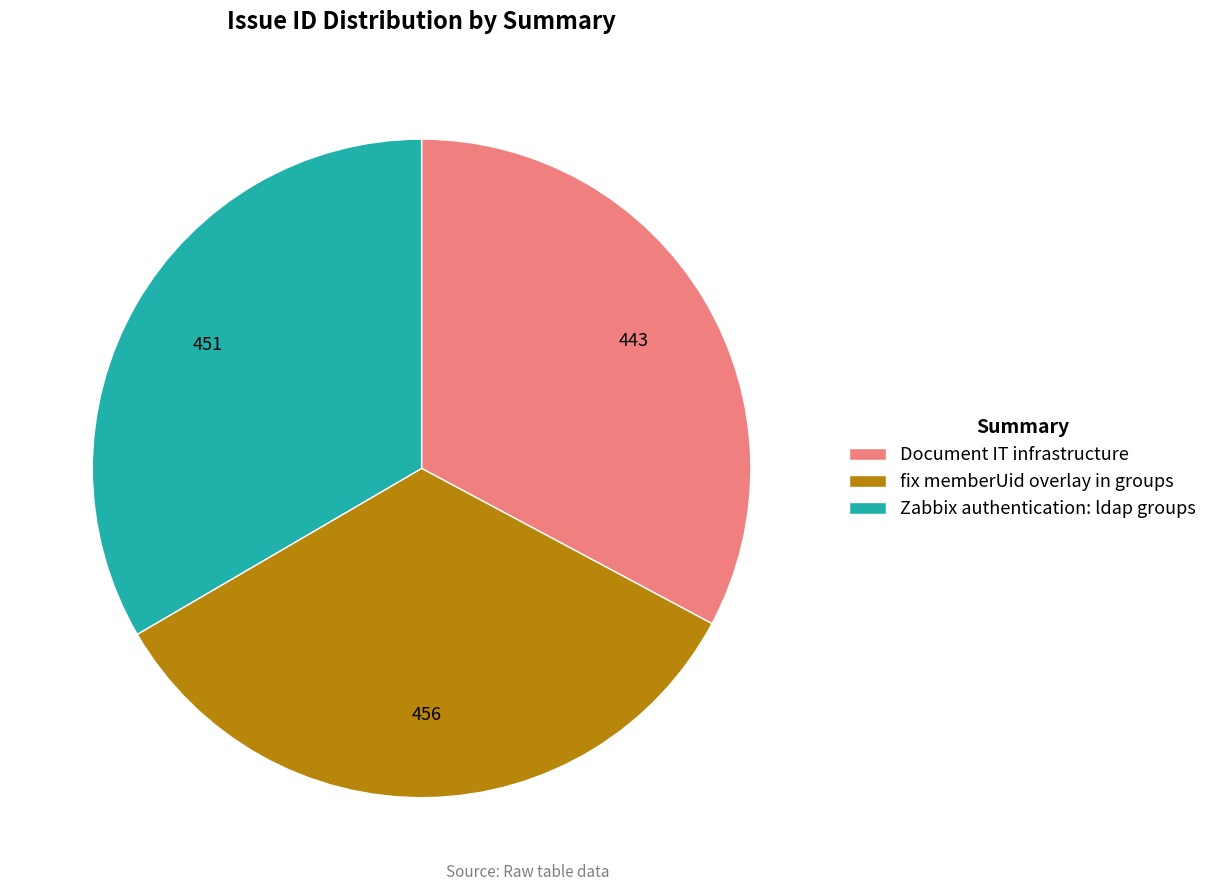

Is it true that Zabbix authentication: ldap groups is 33% of the pie?

True